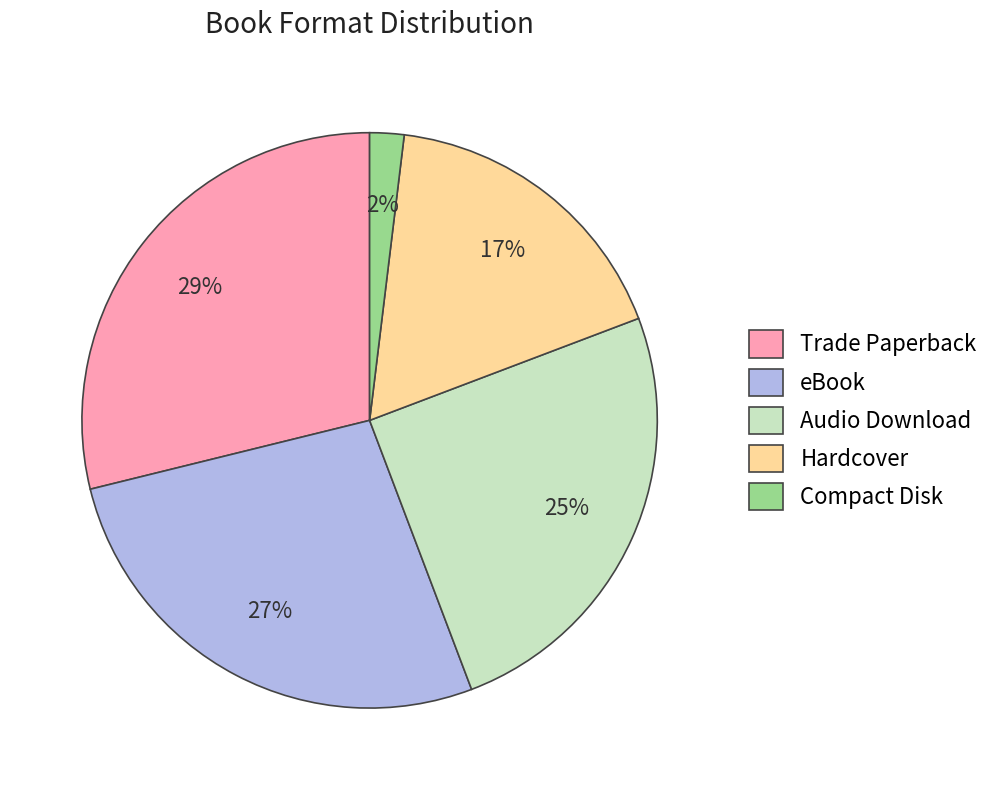

Is there a majority slice in this chart?

No